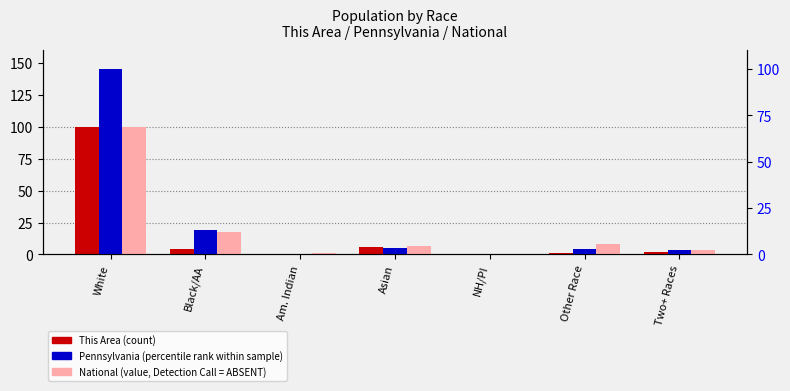

The value of This Area (count) at Am. Indian is 0.1. True or false?

False